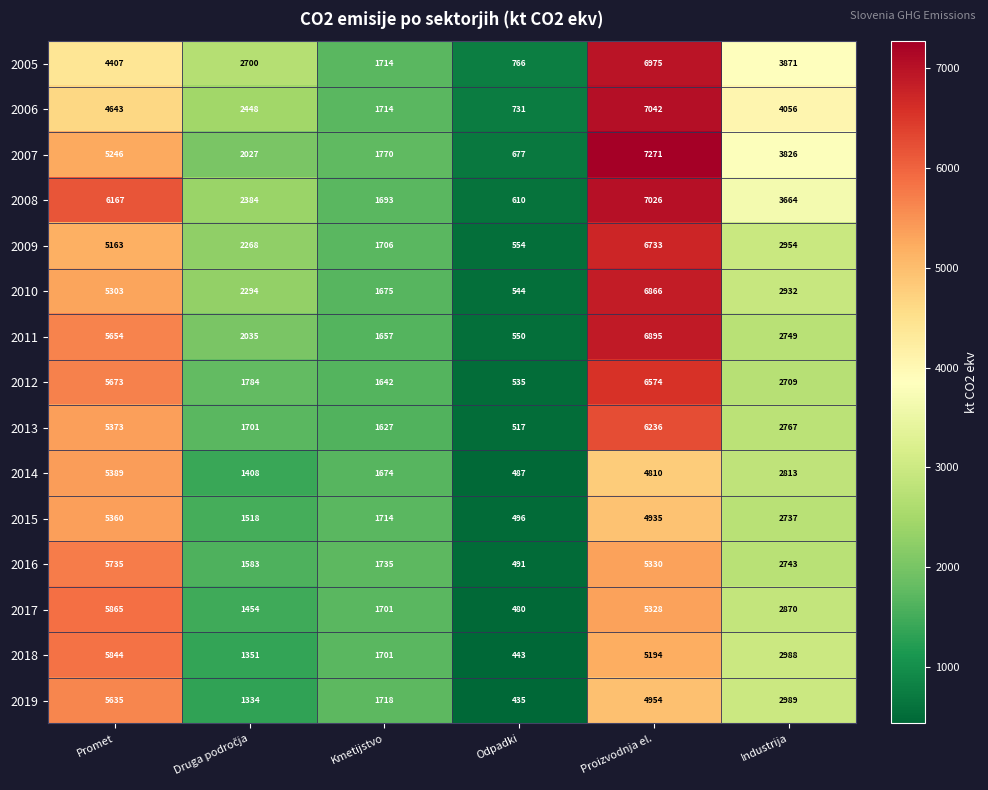

Which series changed the most between Kmetijstvo and Odpadki?

2019